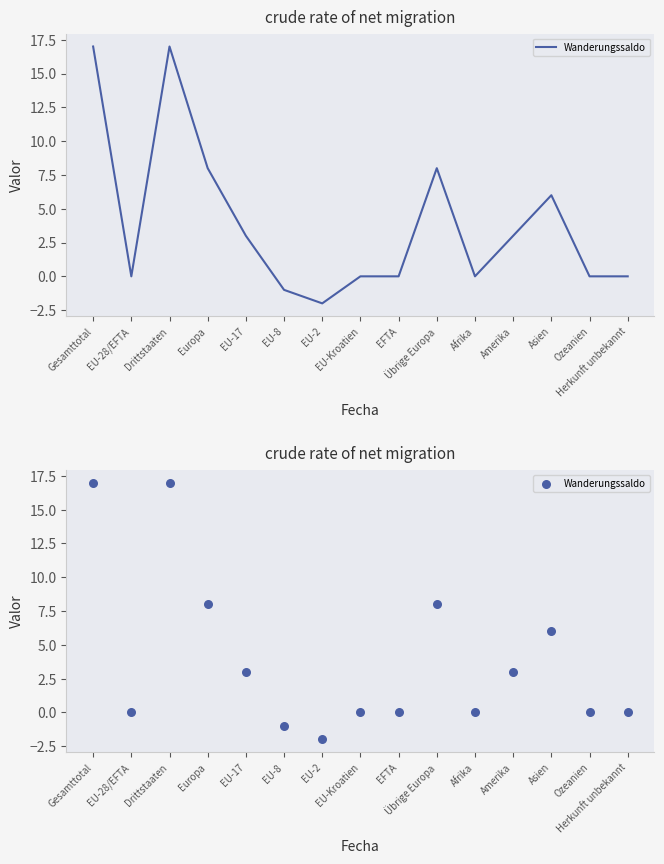

Between EU-17 and Amerika, which is larger?

EU-17